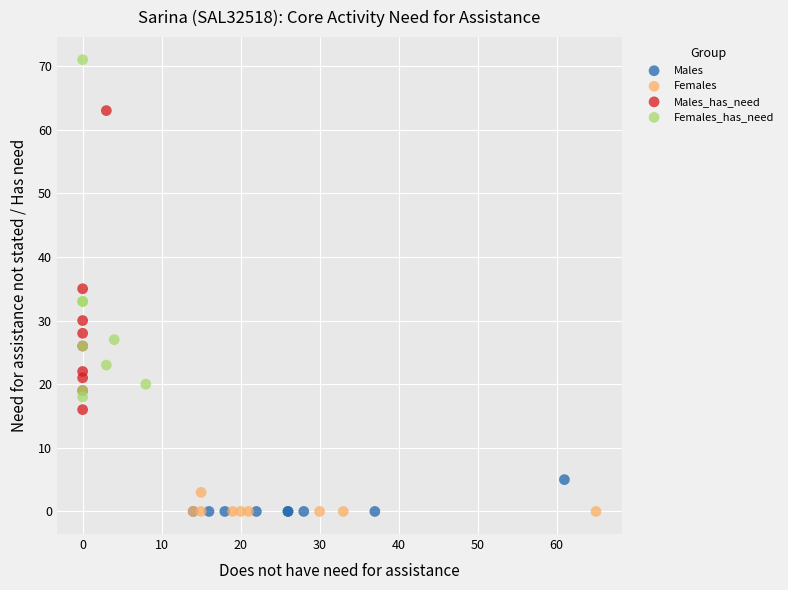

Which series has the largest Y range (max minus min)?

Females_has_need